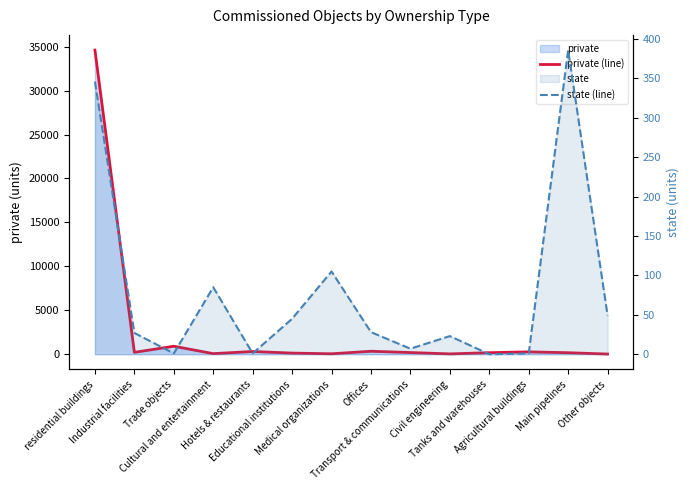

What position from the left is Tanks and warehouses?

11